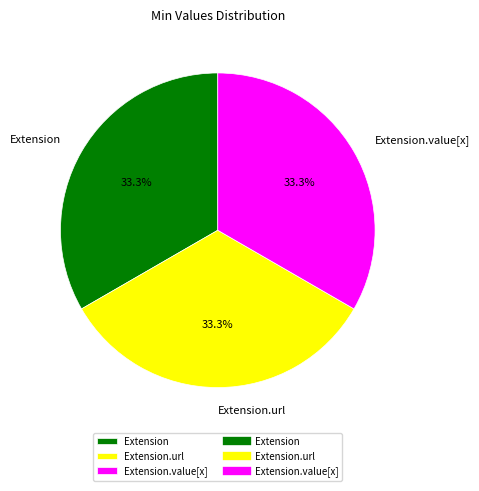

Count the number of slices in the pie.

3